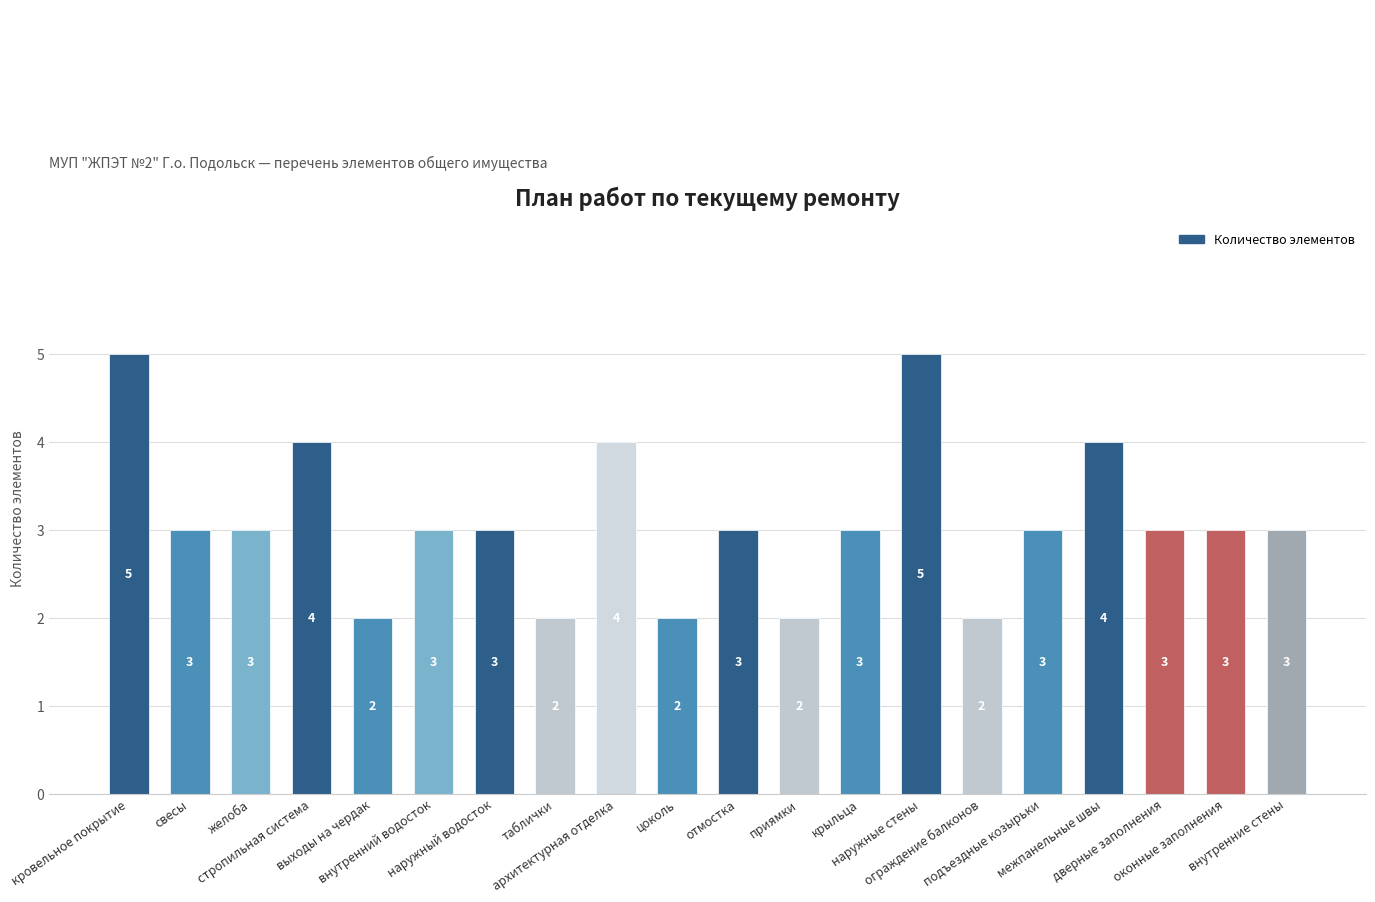

Reading left to right, transcribe all the data shown in this chart.

кровельное покрытие=5	свесы=3	желоба=3	стропильная система=4	выходы на чердак=2	внутренний водосток=3	наружный водосток=3	таблички=2	архитектурная отделка=4	цоколь=2	отмостка=3	приямки=2	крыльца=3	наружные стены=5	ограждение балконов=2	подъездные козырьки=3	межпанельные швы=4	дверные заполнения=3	оконные заполнения=3	внутренние стены=3